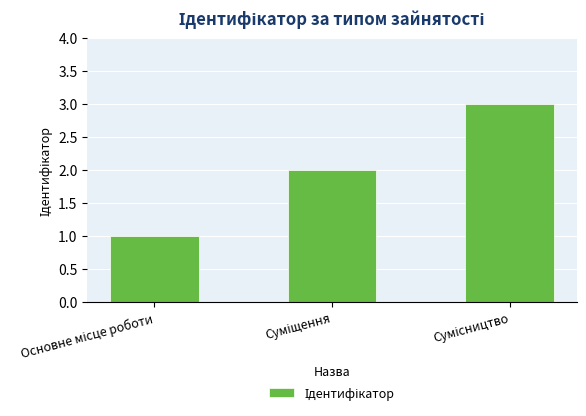

What is the sum of all values?

6